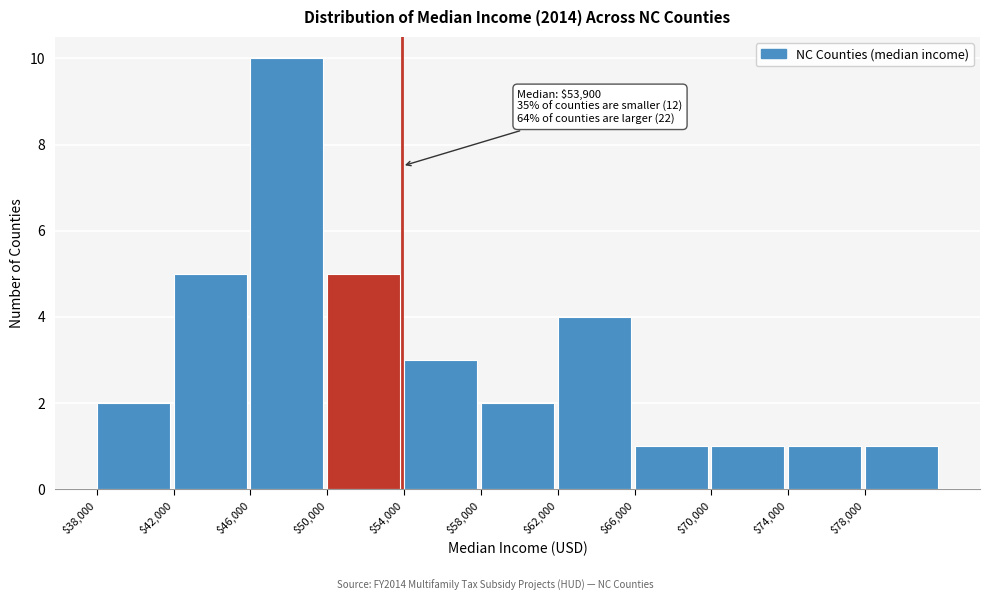

Which range on the x-axis has the tallest bar?

46000 to 50000